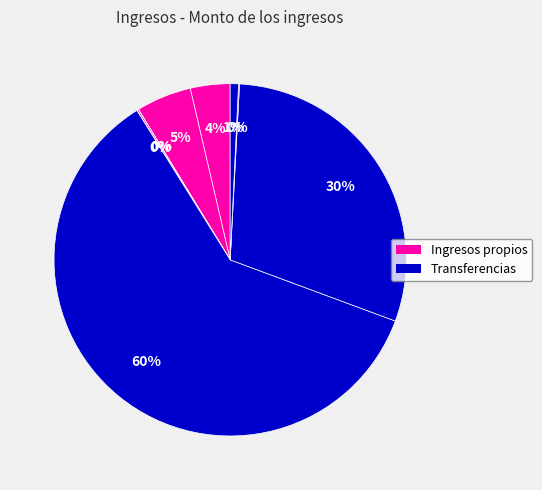

How many slices are in this pie chart?

9